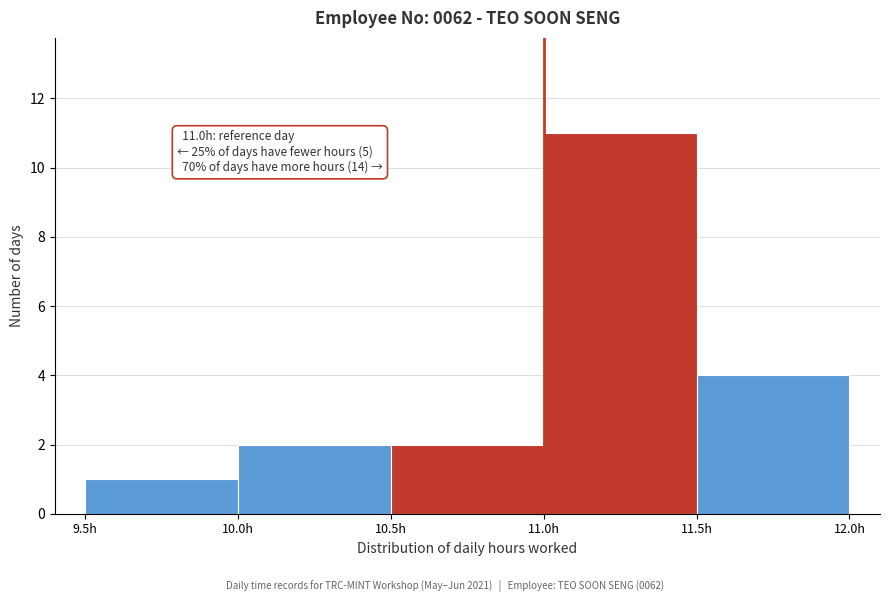

Over which range of the x-axis is the bar tallest?

11.0 to 11.5